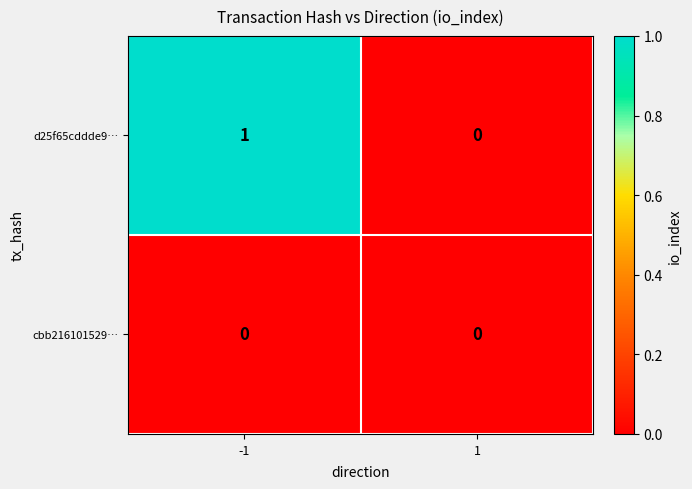

Which series has the largest total across all categories?

d25f65cddde9…